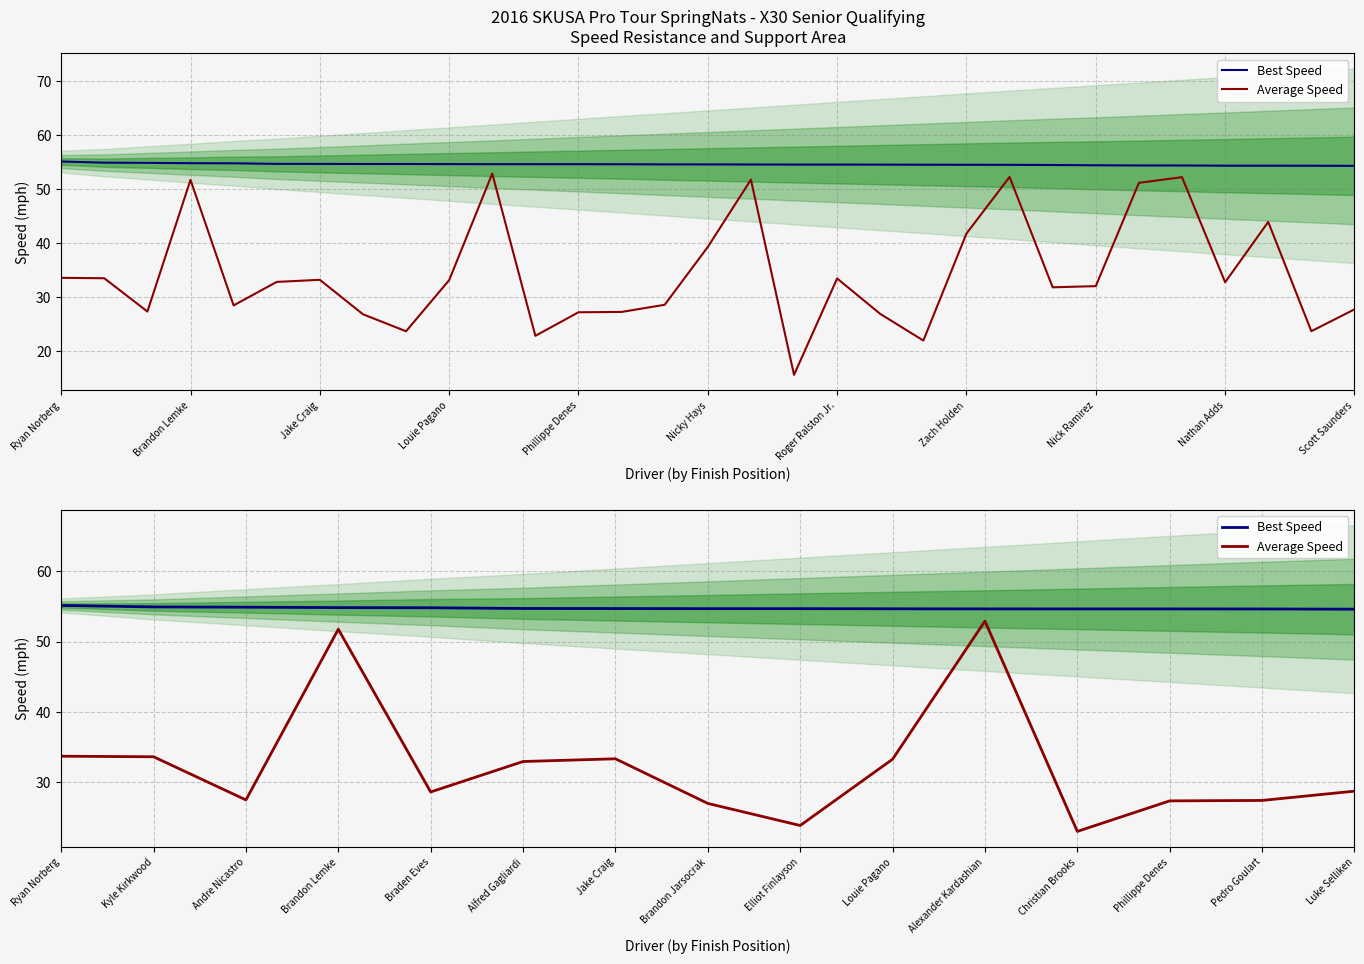

What is the average value of the Best Speed series?

54.8